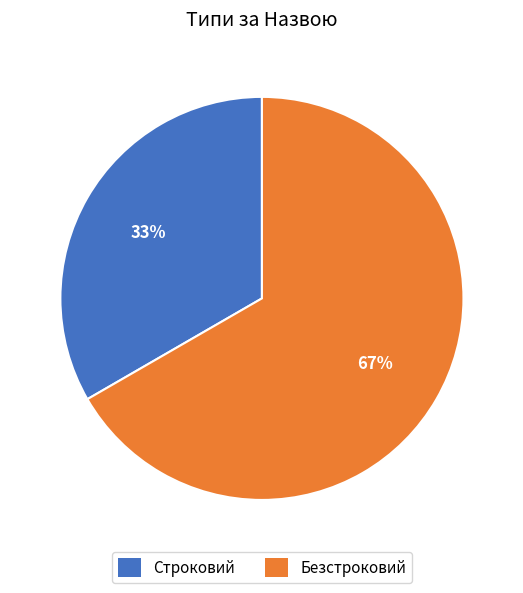

What is the ratio of the value at Безстроковий to the value at Строковий?

2.0